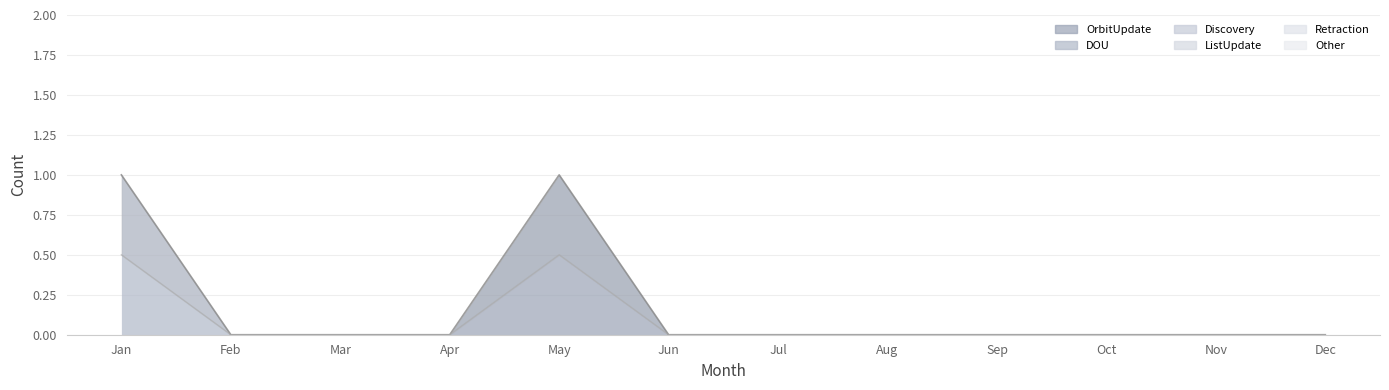

At which label does Discovery reach its peak?

Jan